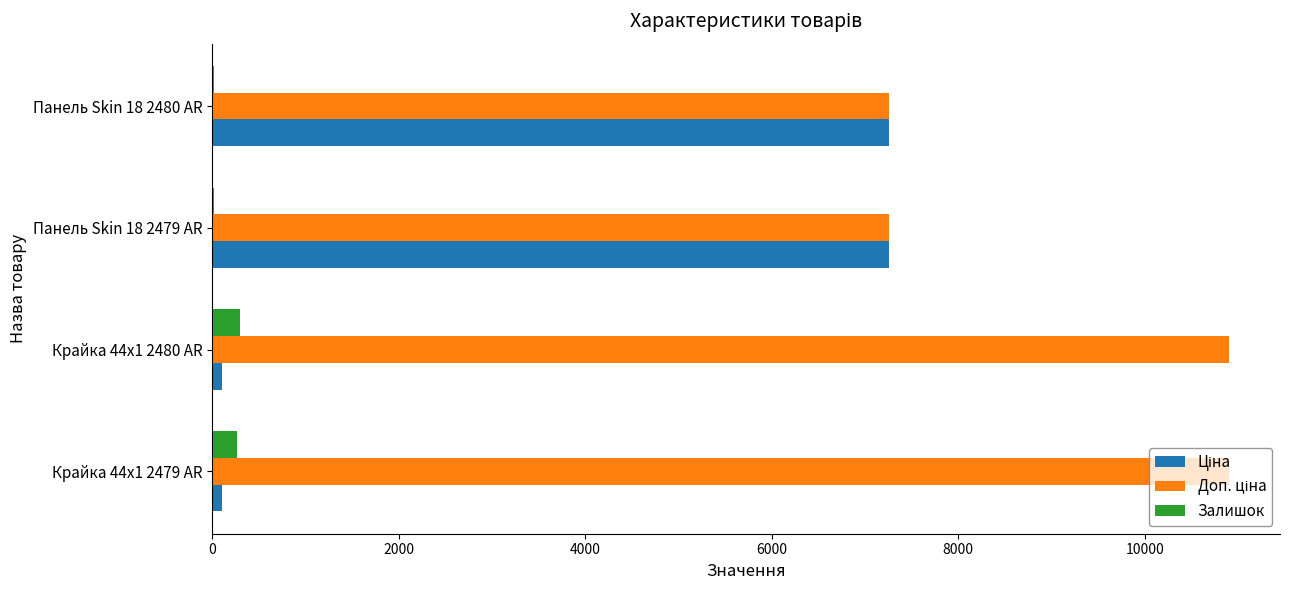

What is the greatest value displayed?

10903.0